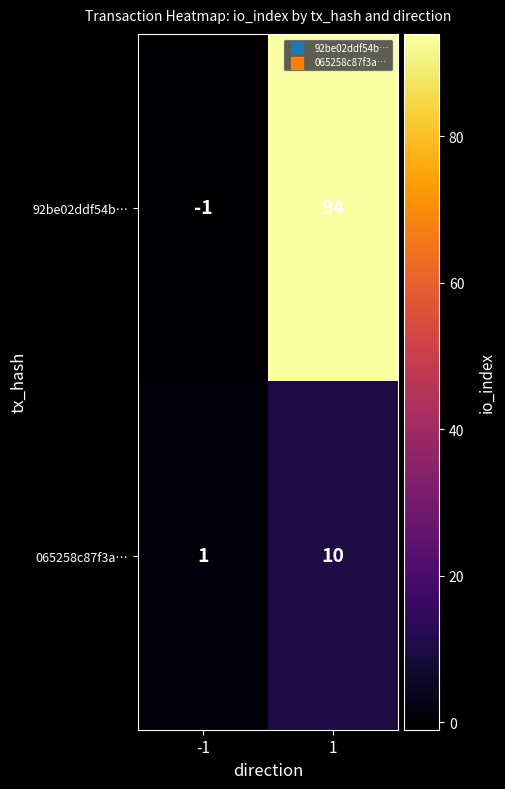

Is it true that 065258c87f3a… equals 10 at 1?

True